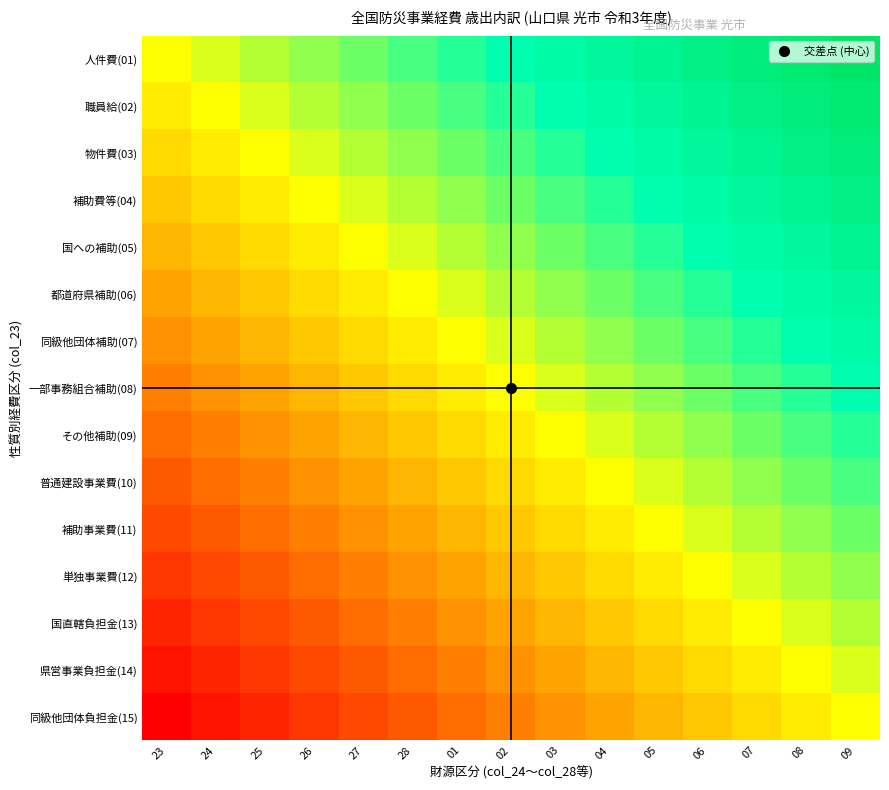

At which category is the sum across all series the highest?

09